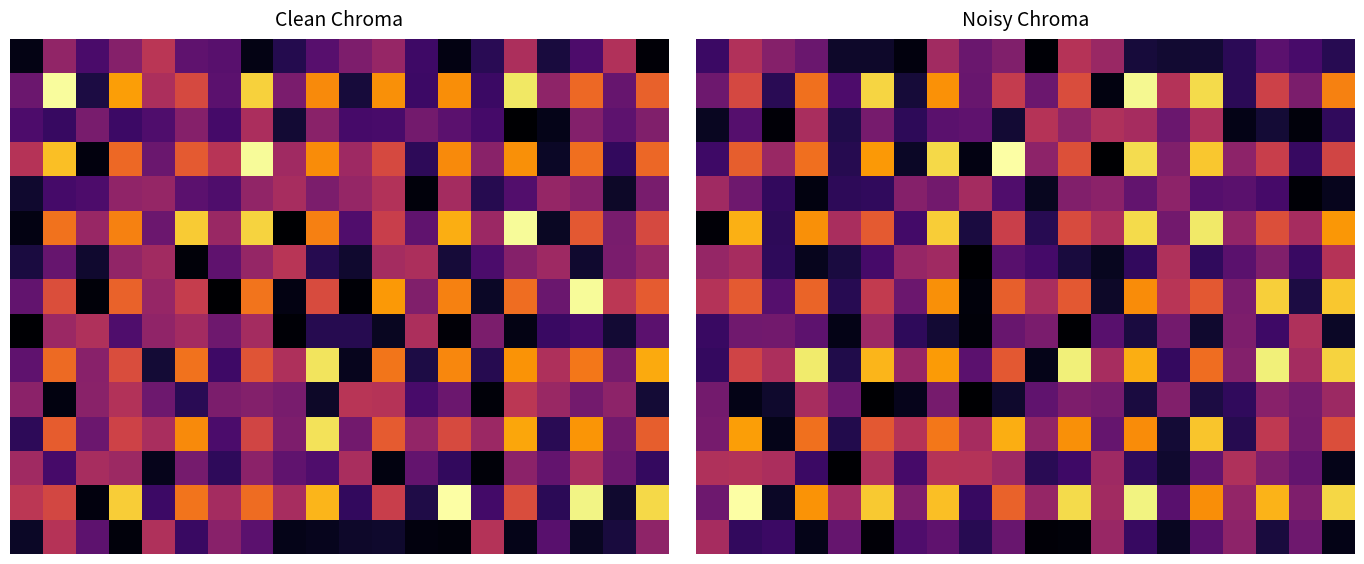

Count the number of data series in this chart.

15